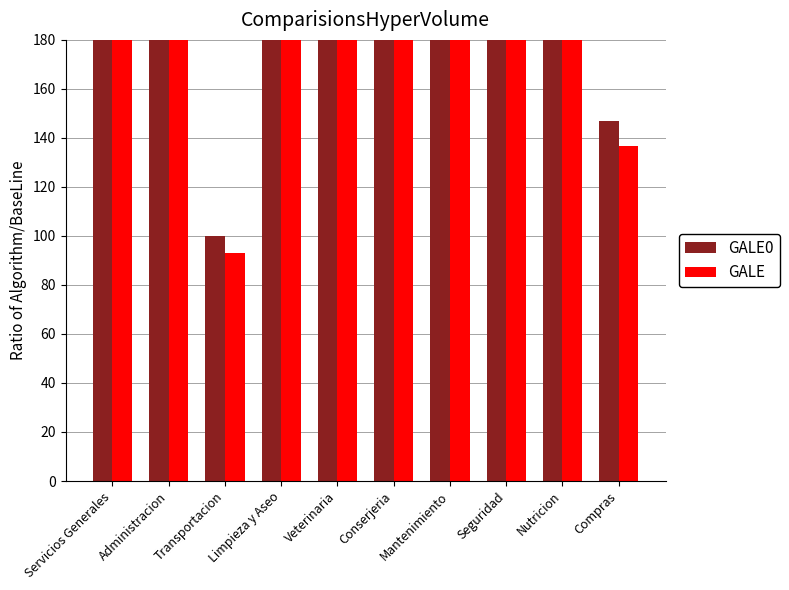

What is the label of the 1st bar from the left?

Servicios Generales